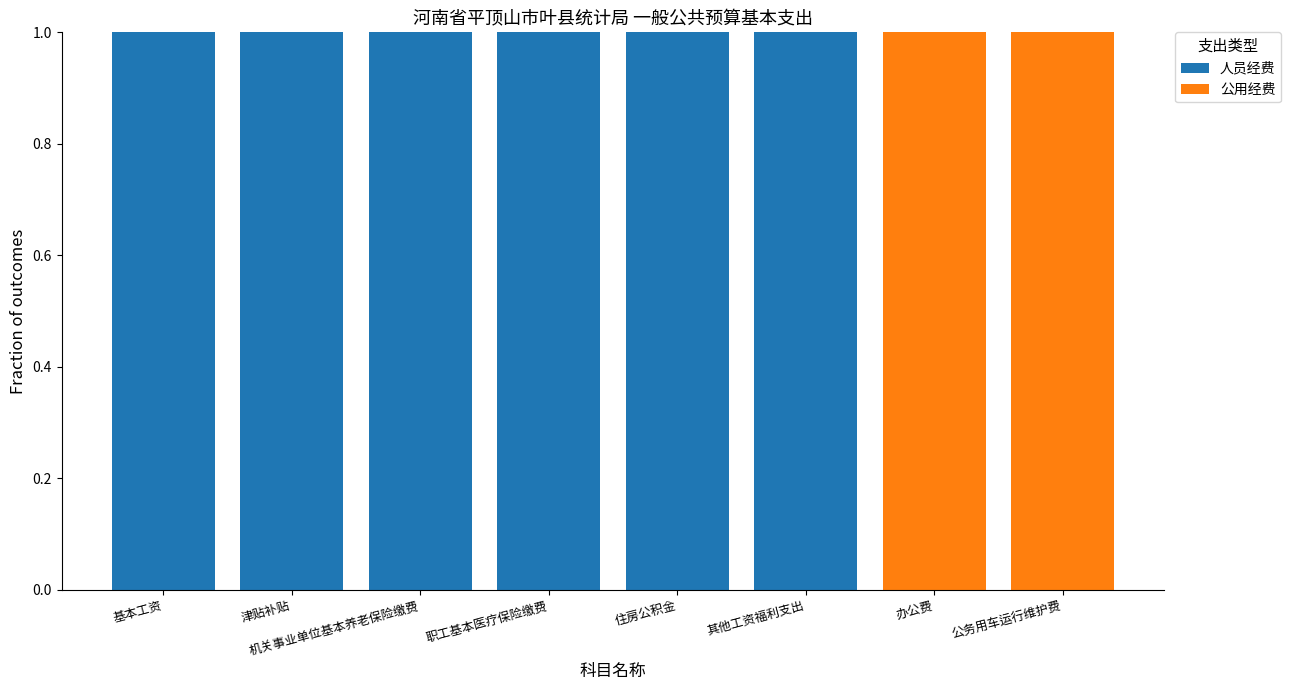

True or false: 人员经费 has a value of 1 at 其他工资福利支出.

True